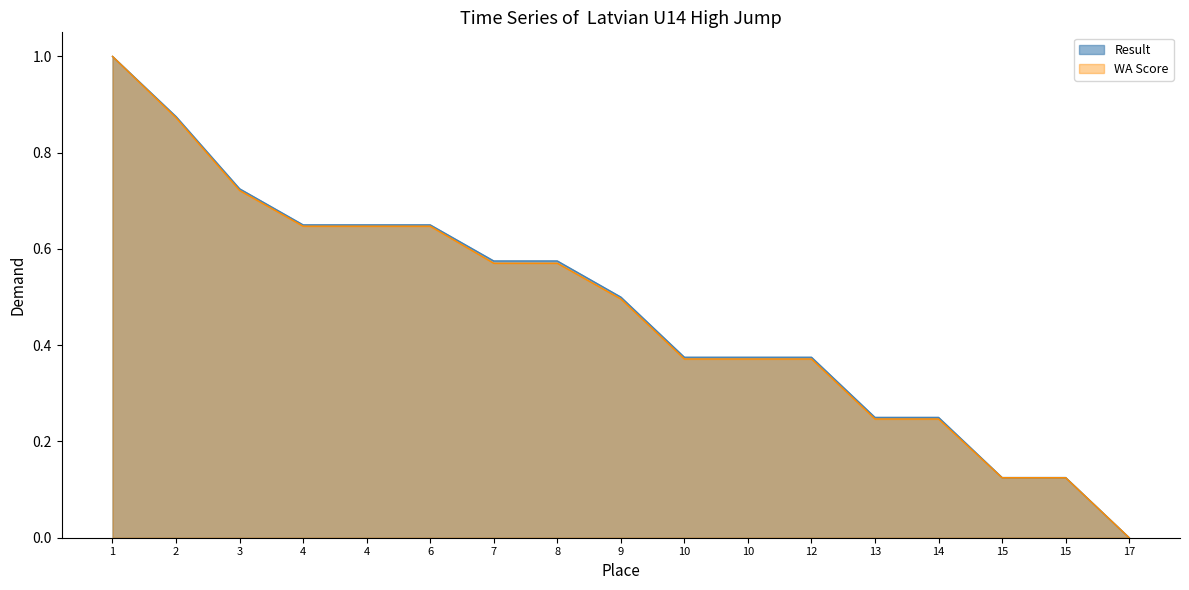

Which has a higher value, 8 or 10?

8